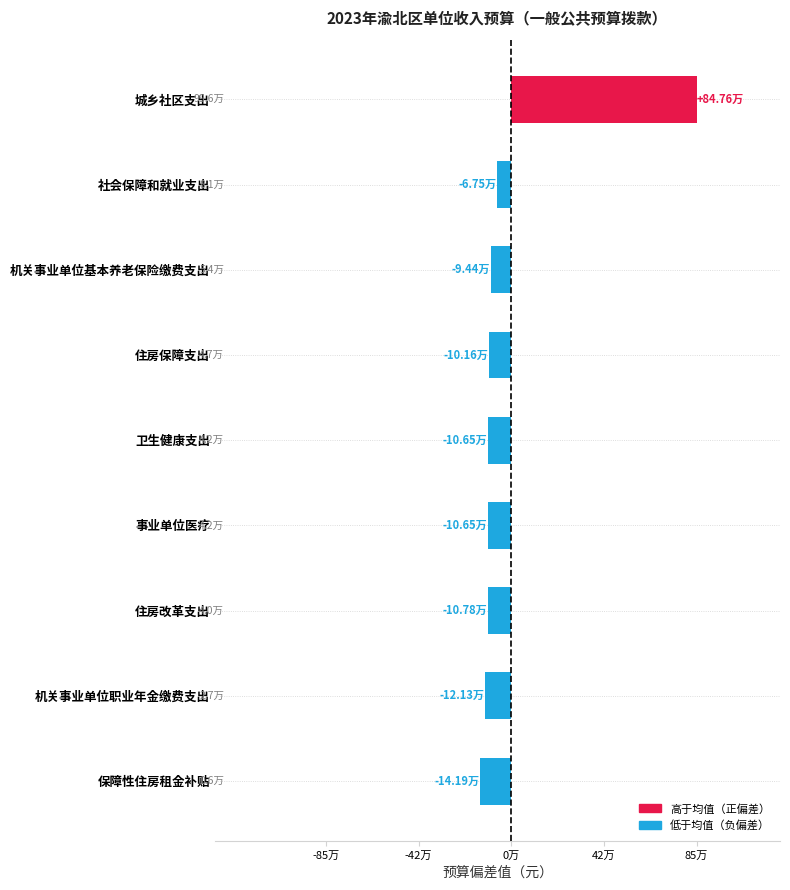

Does the chart contain stacked bars?

No